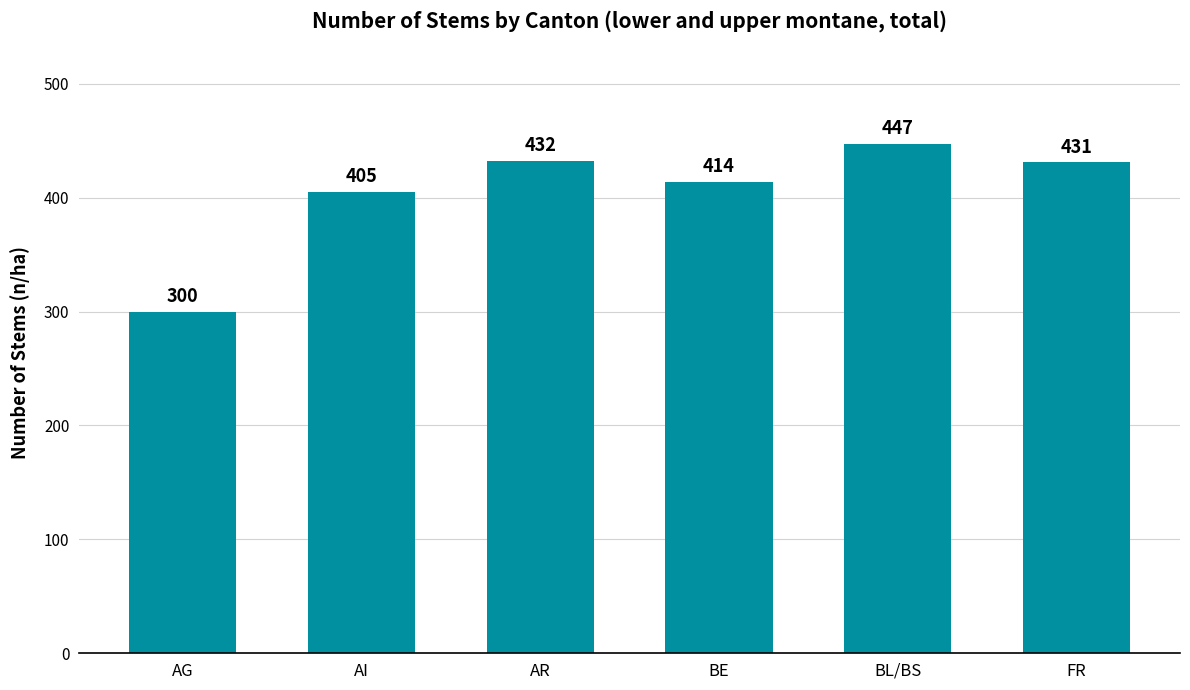

What is the change in value from AG to FR?

+131